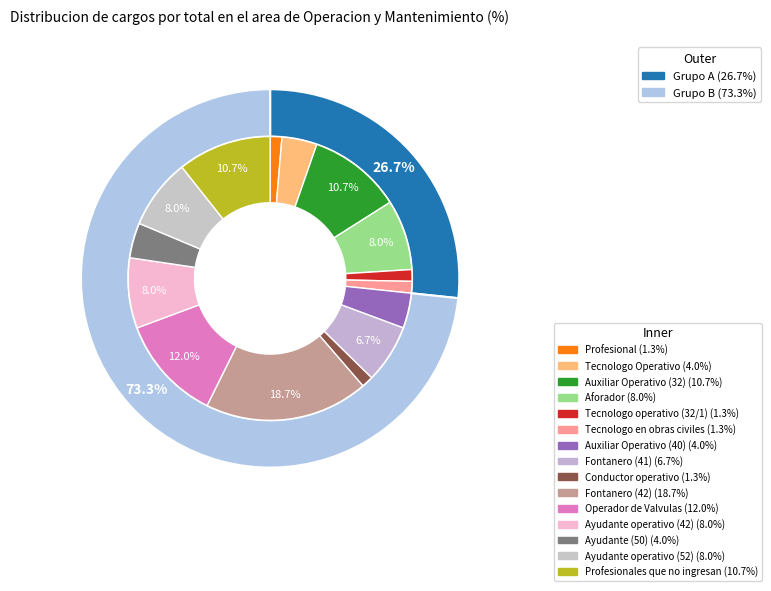

True or false: Ayudante operativo (42) accounts for 1% of the total.

False